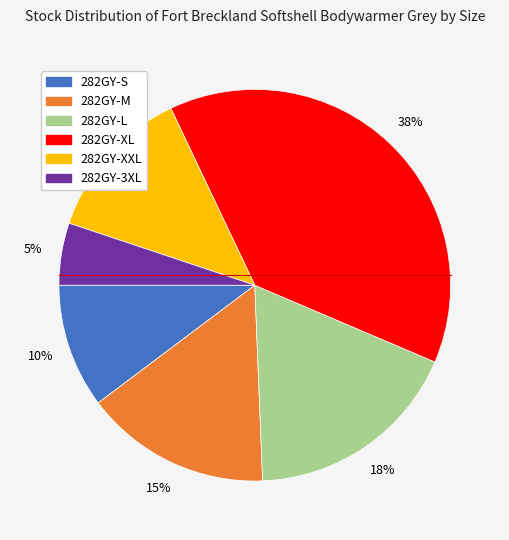

How many segments does this pie chart have?

6